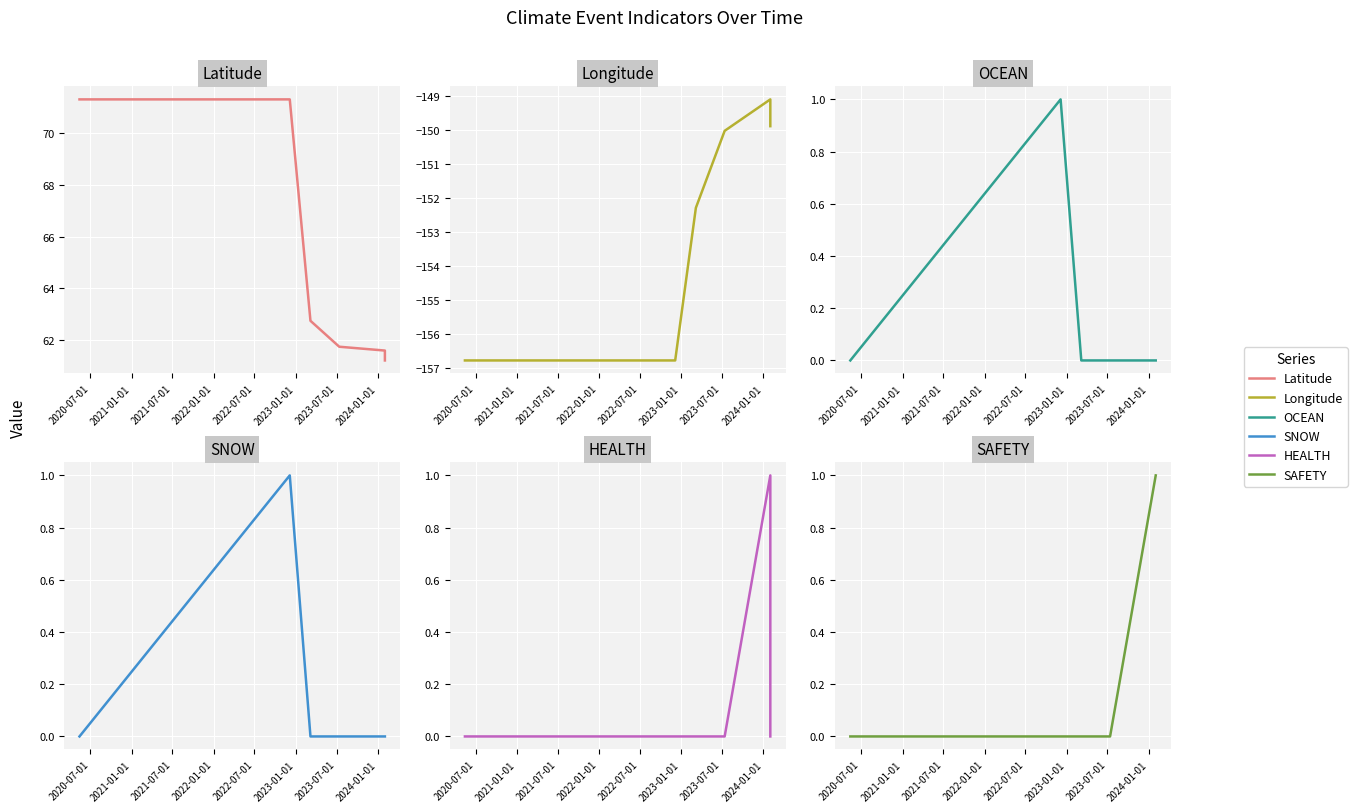

Which series has the widest spread of values?

Latitude